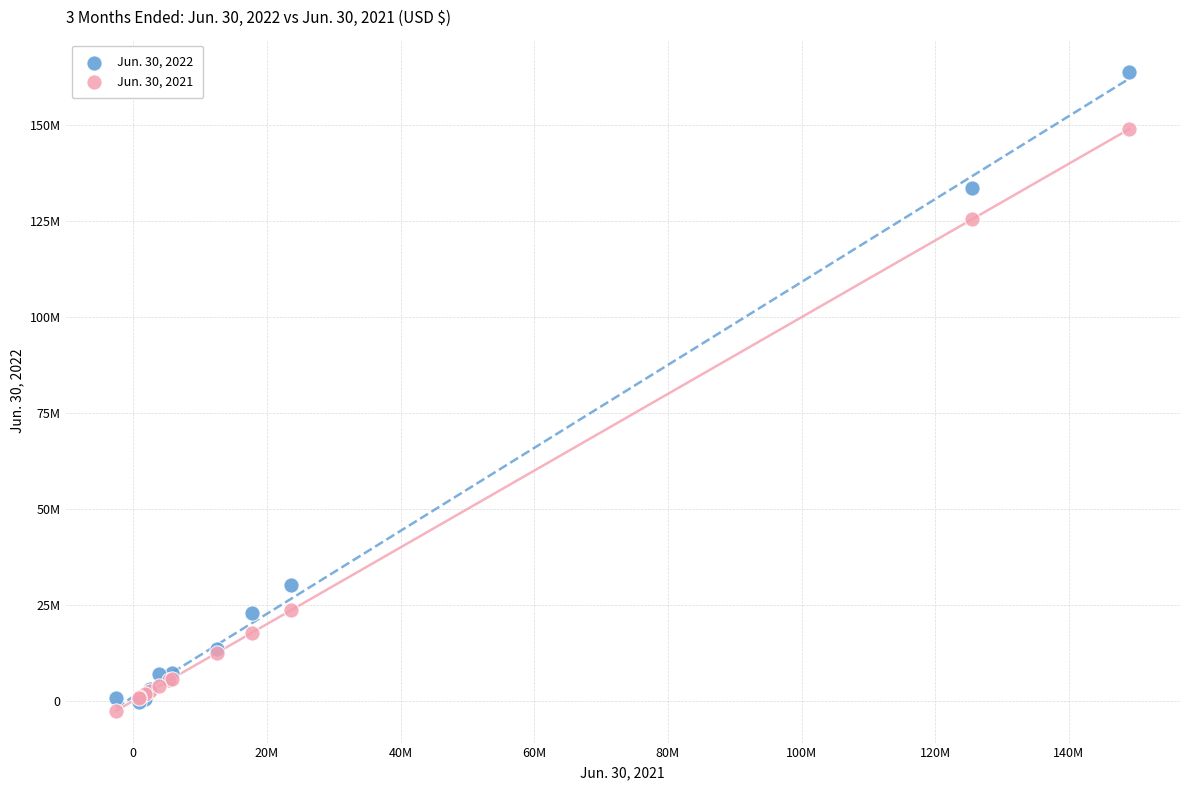

Which series contains the highest Y value?

Jun. 30, 2022